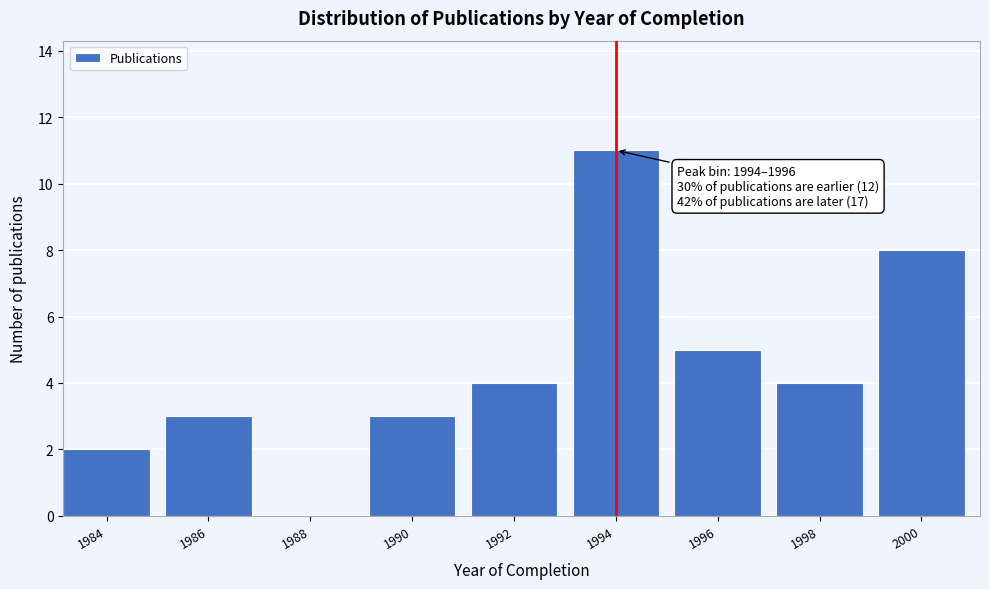

Reading left to right, list all the values displayed in this chart.

1984=2	1986=3	1988=0	1990=3	1992=4	1994=11	1996=5	1998=4	2000=8